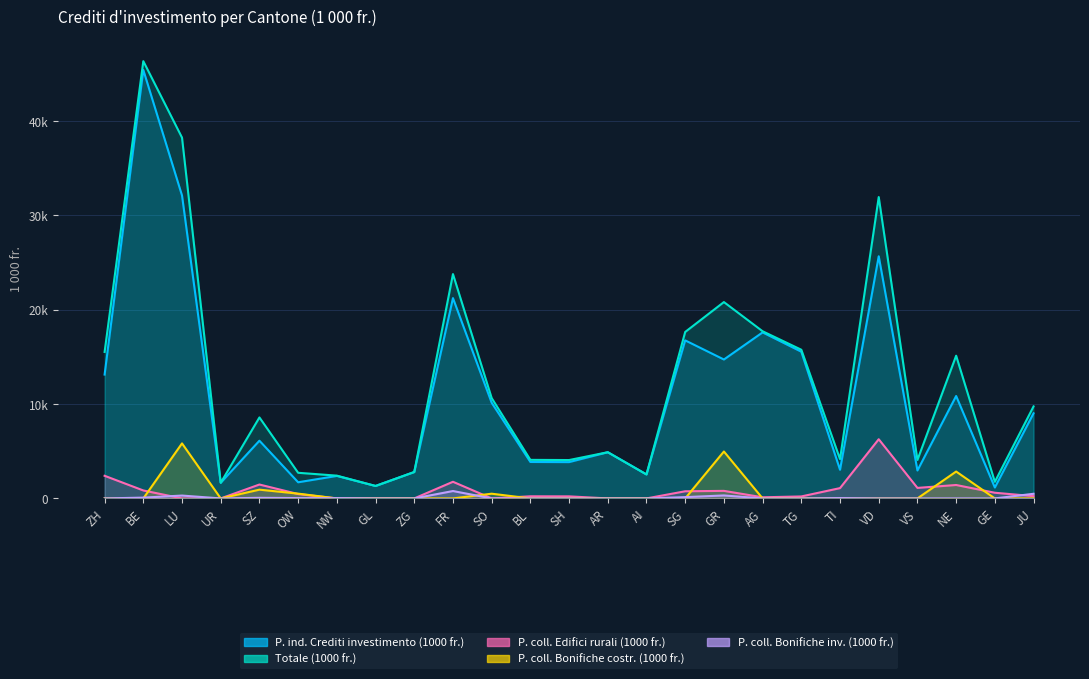

What is the total value across all series at NW?

4828.6